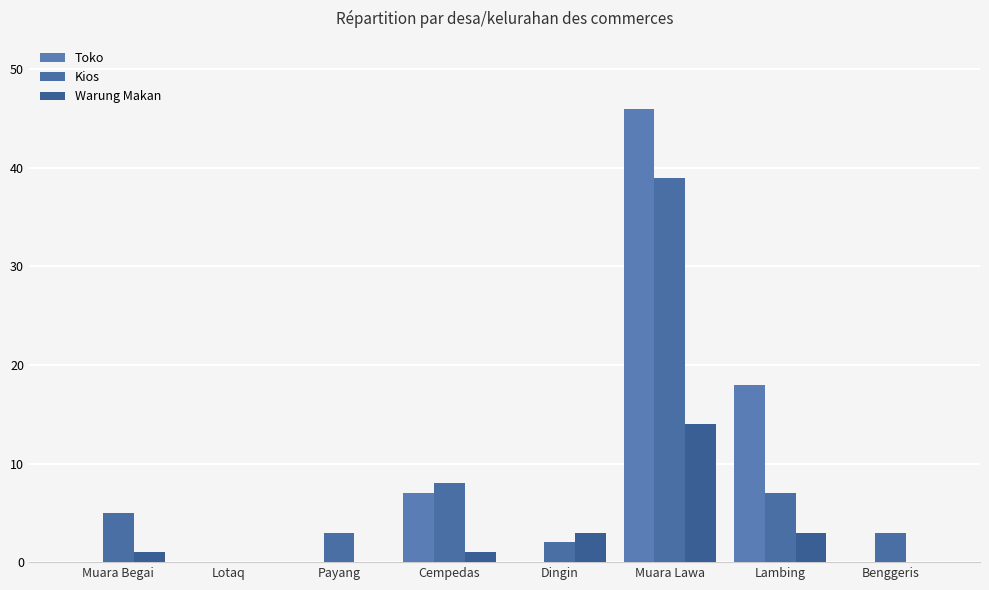

Between Benggeris and Dingin, which is larger?

Benggeris